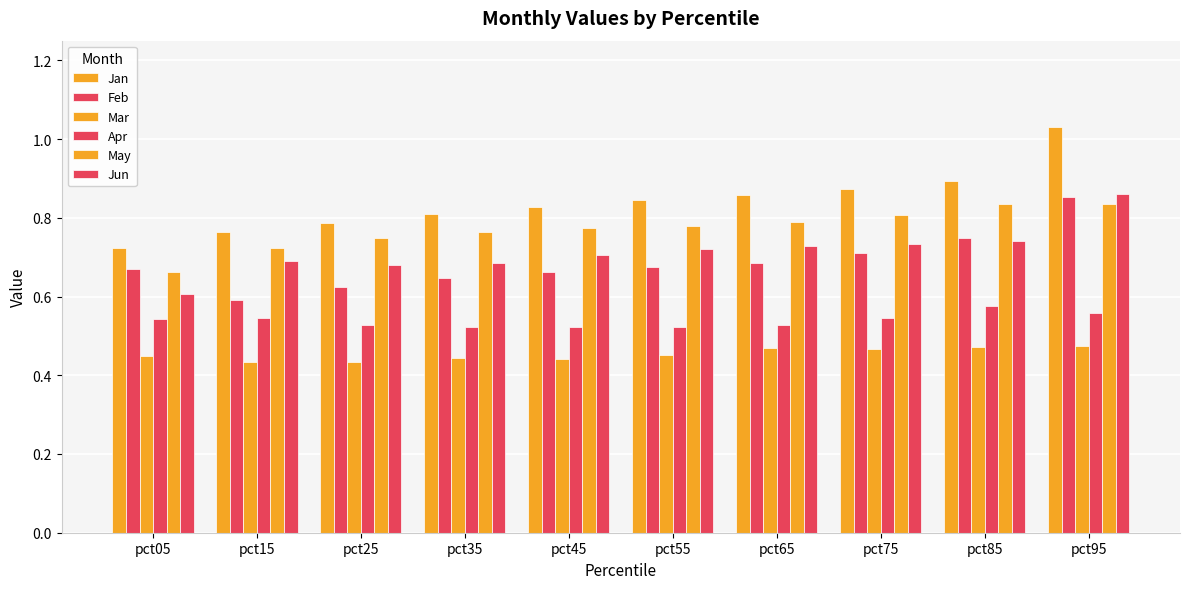

True or false: Mar has a value of 0.6 at pct75.

False